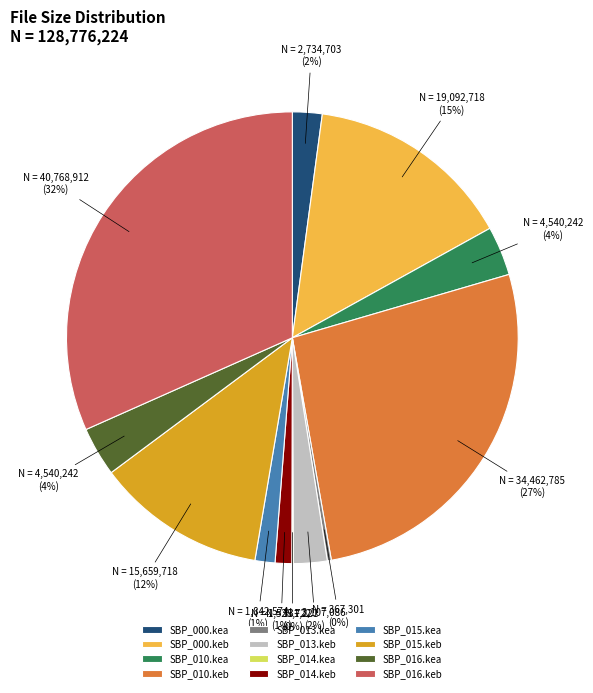

Which slice is the largest?

SBP_016.keb